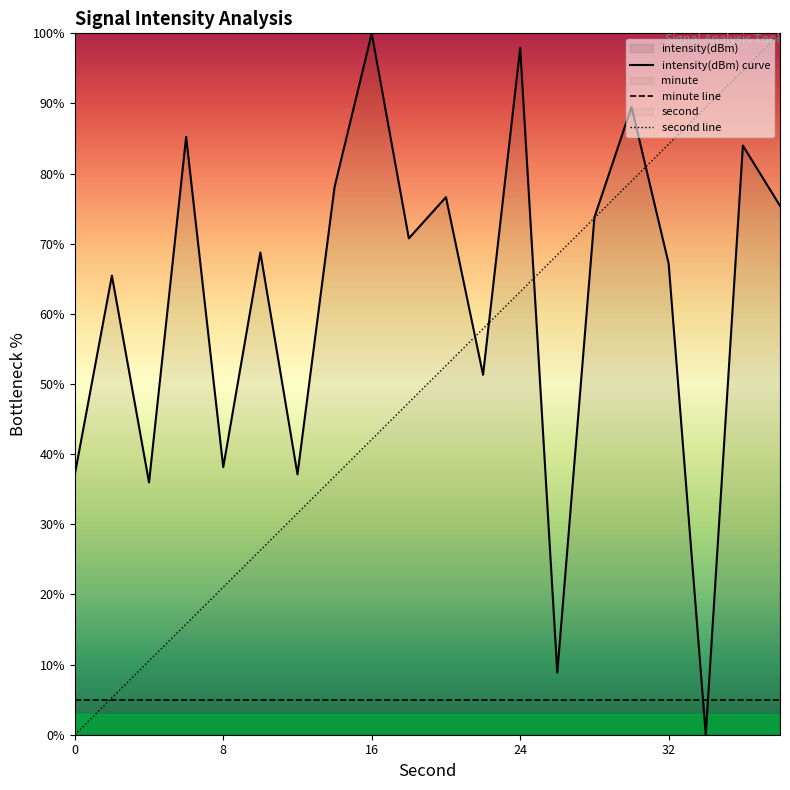

List the series in order of their overall mean, highest first.

intensity(dBm) curve, second line, minute line